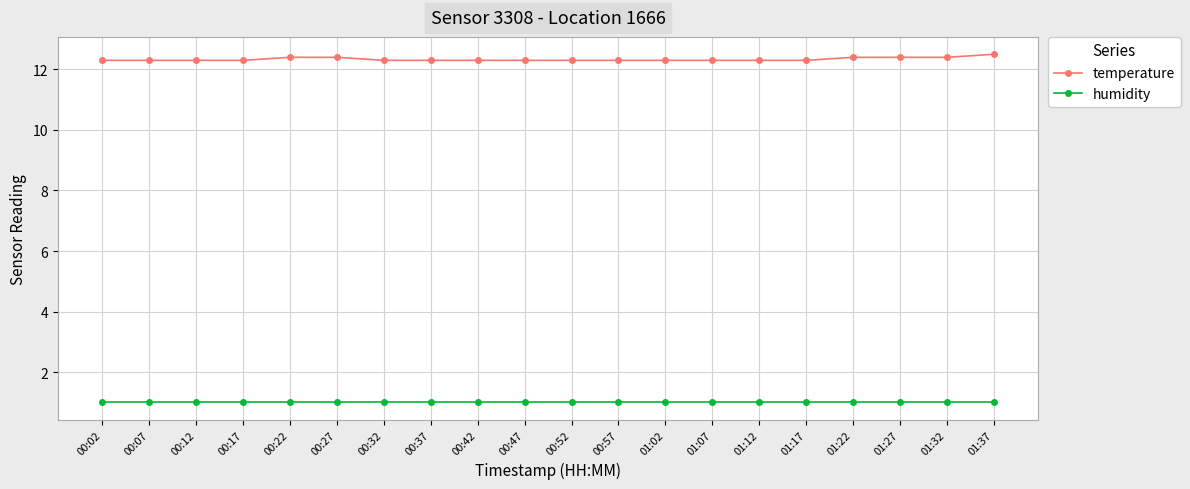

Is it true that temperature equals 12.3 at 00:37?

True